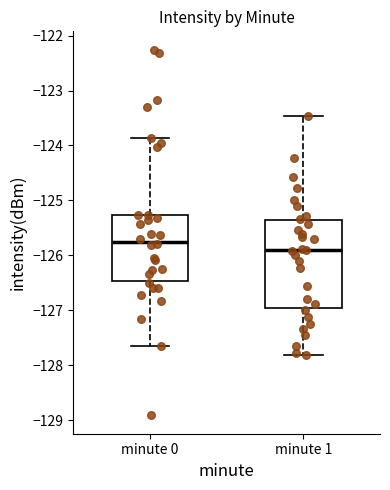

Where does the median line of the box for minute 0 sit on the y-axis? The values are not printed on the chart, so give them approximately, as read against the axis.

-125.8